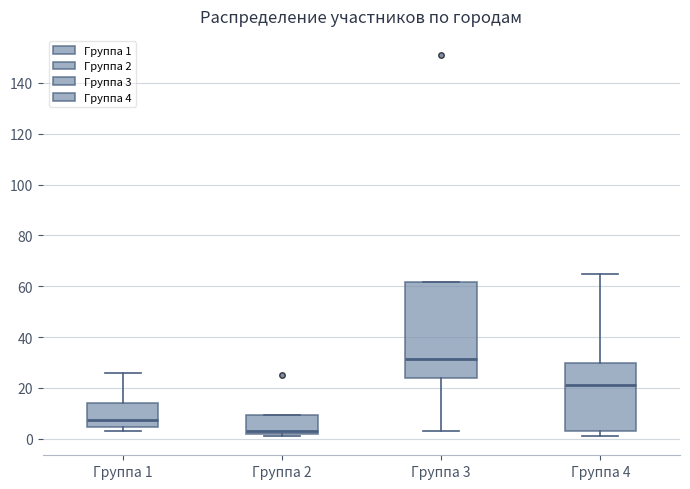

Where does the median line of the box for Группа 4 sit on the y-axis? The values are not printed on the chart, so give them approximately, as read against the axis.

22